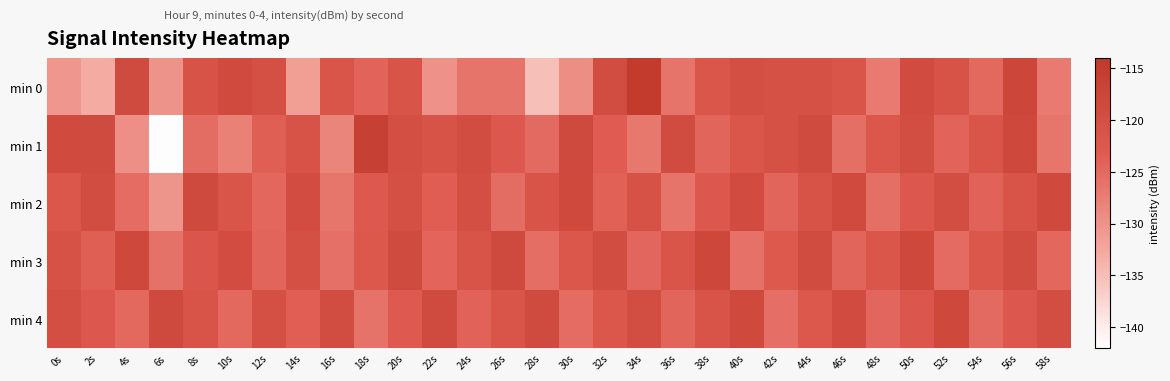

At which category is the sum across all series the highest?

56s